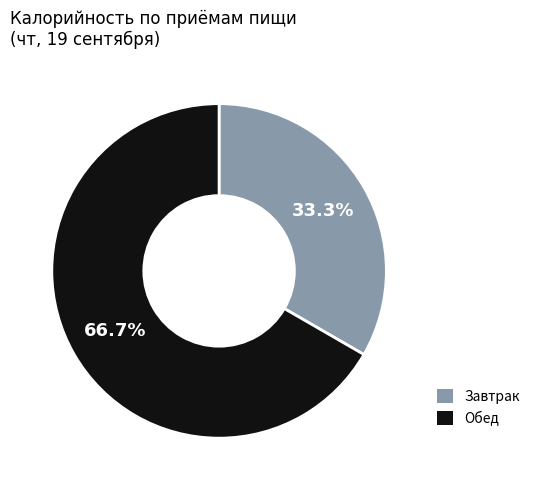

To the nearest percent, what is the difference between the Завтрак and Обед slice percentages?

33%